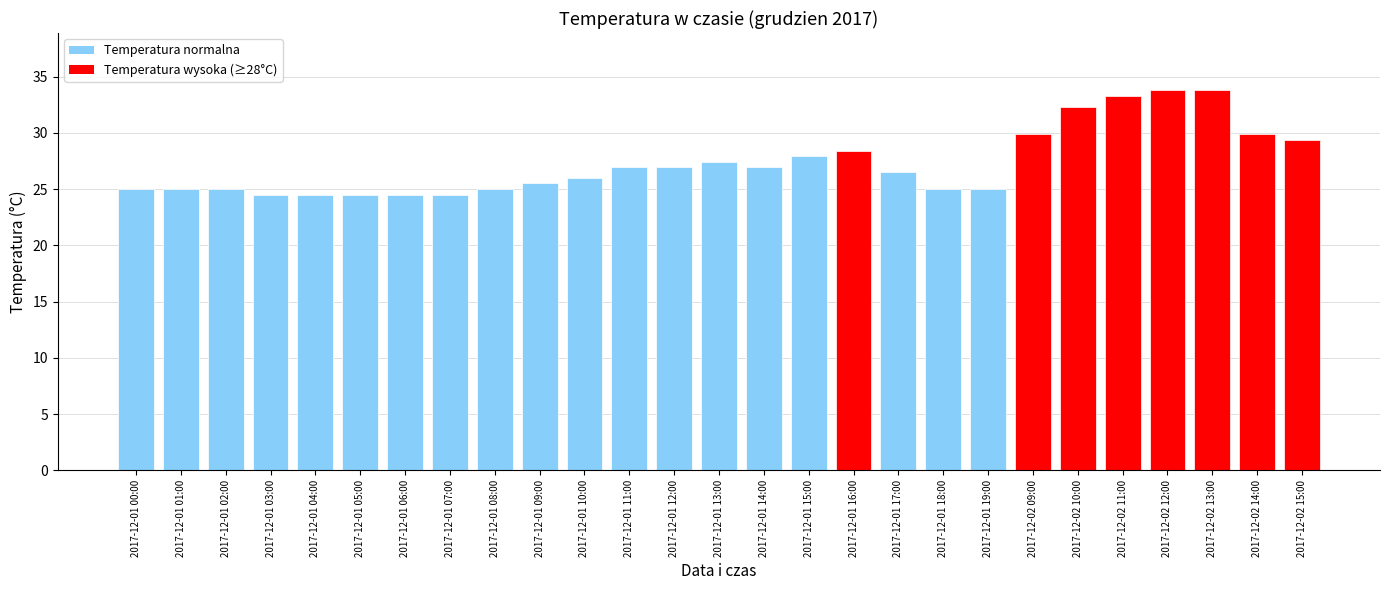

The chart shows a value of 15.9 at 2017-12-02 11:00. True or false?

False